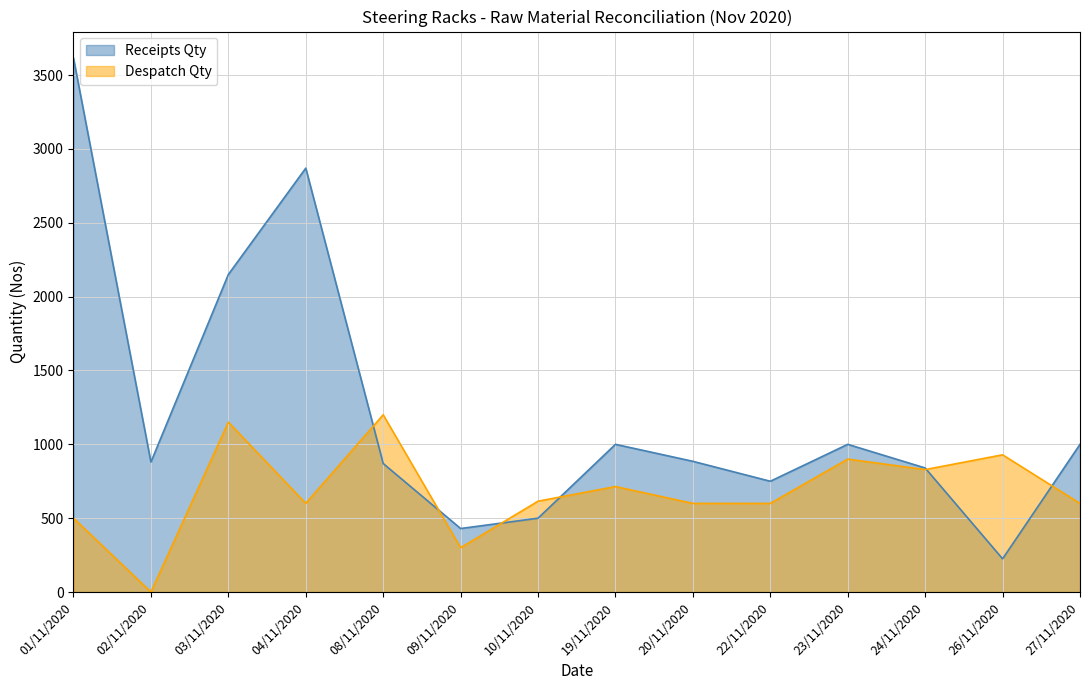

True or false: Despatch Qty has a value of 1287 at 24/11/2020.

False